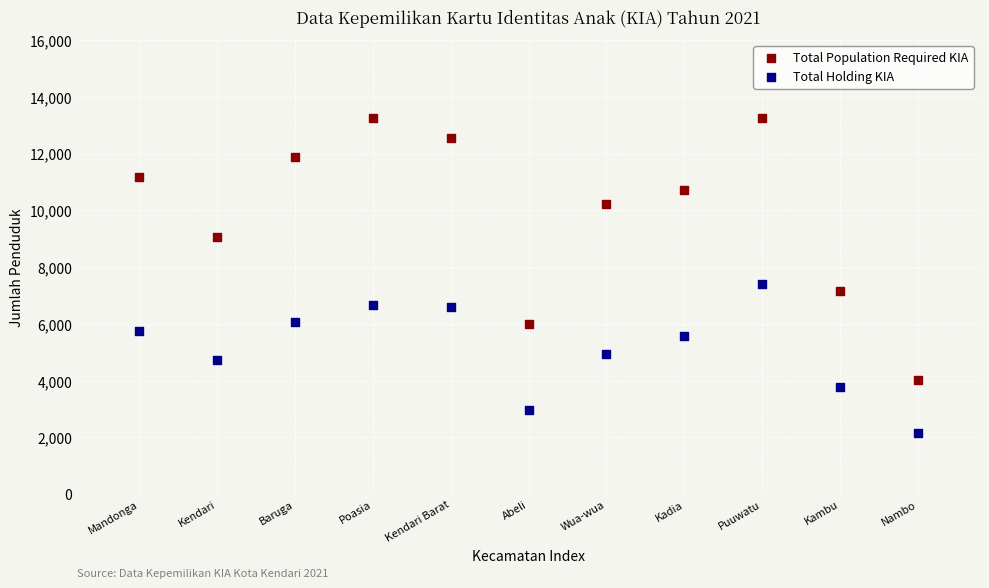

What are all the series names shown in the legend?

Total Population Required KIA, Total Holding KIA